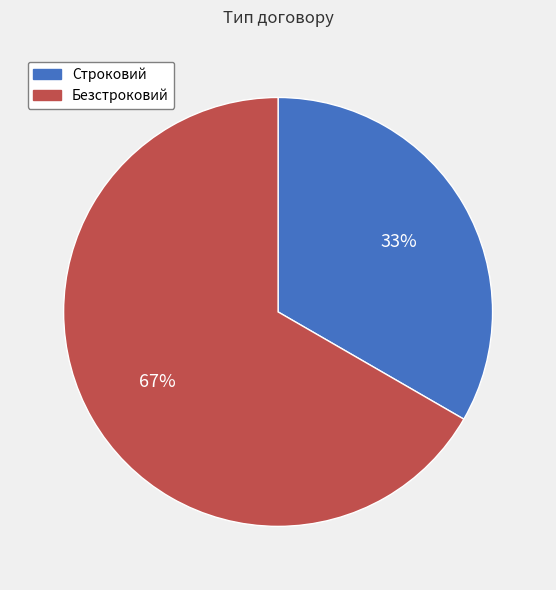

Which slice is the smallest?

Строковий